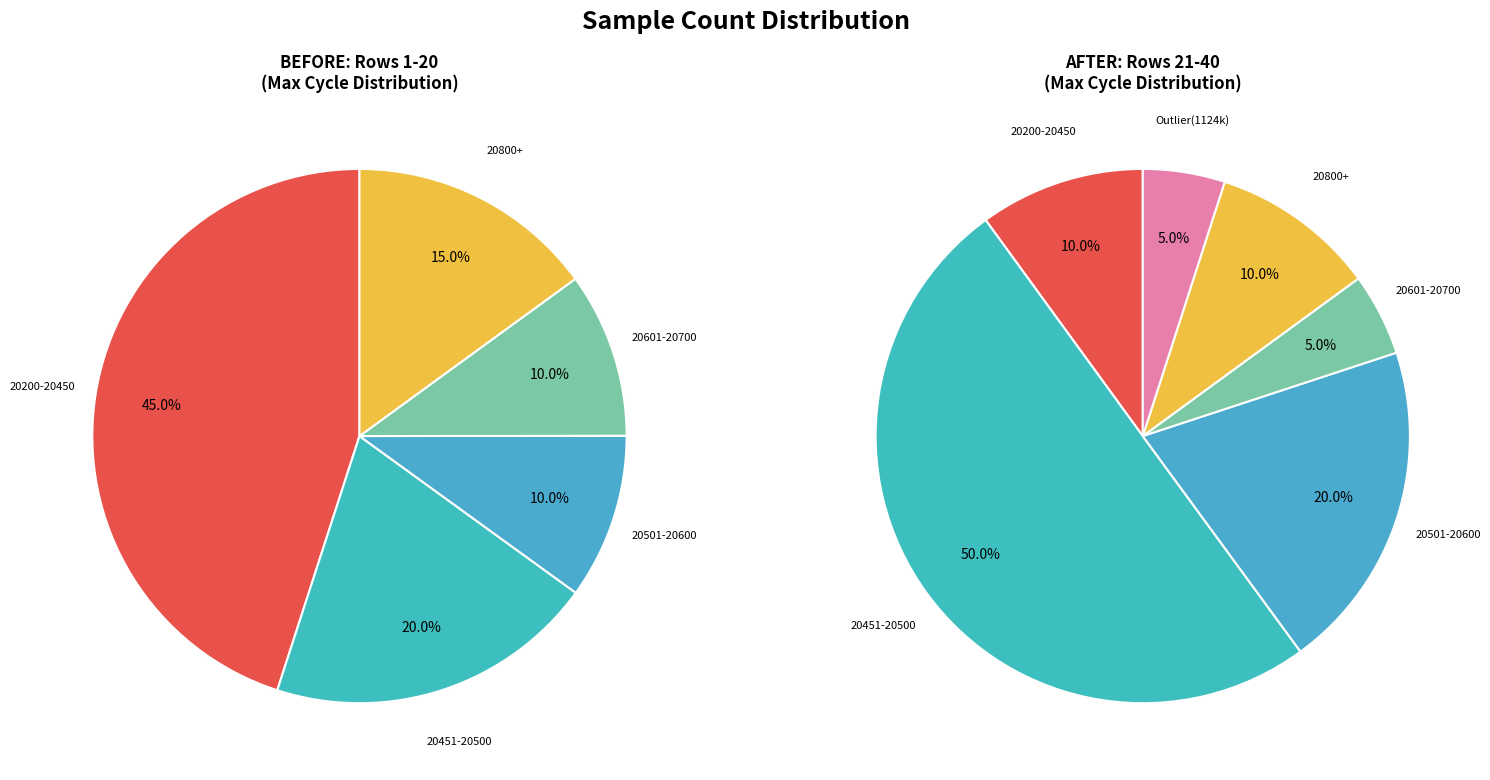

Is it true that 29/20664 is 5% of the pie?

True